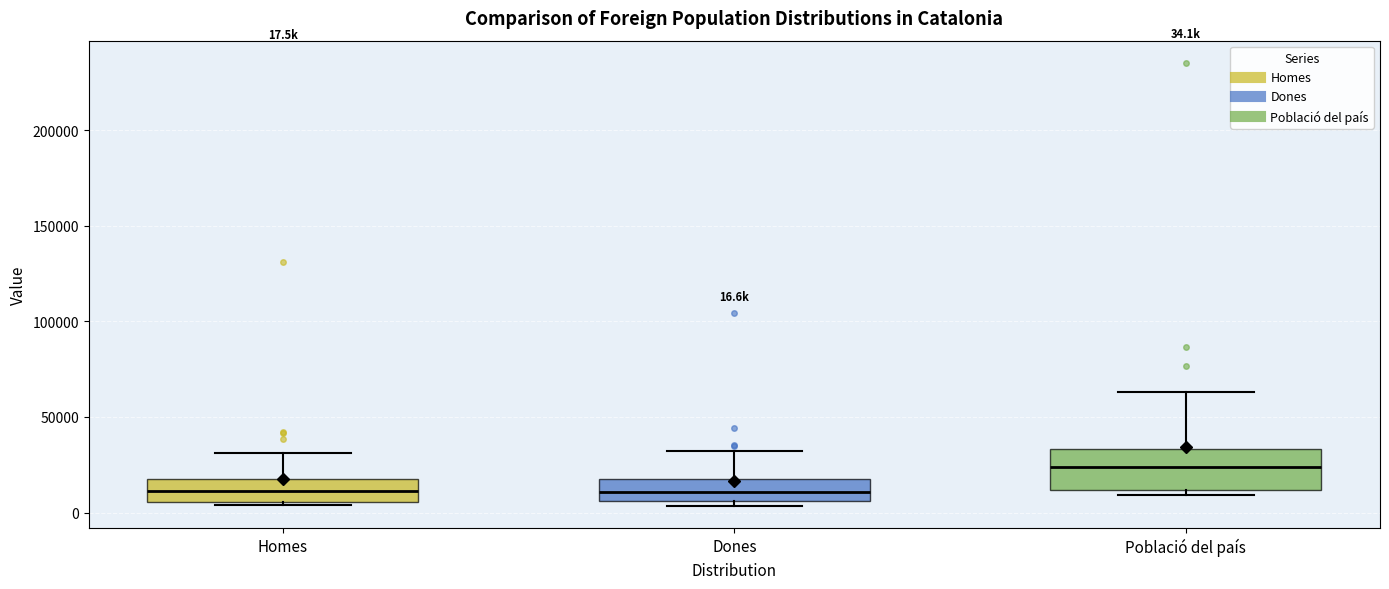

Comparing the boxes themselves (not the whiskers), which one is the tallest?

Població del país